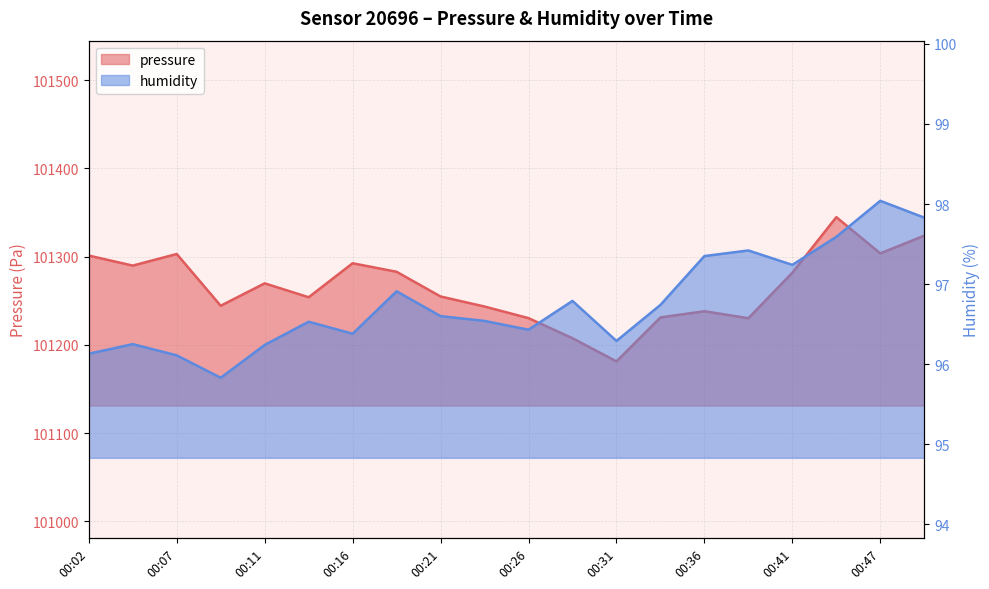

How many series are shown in this chart?

2